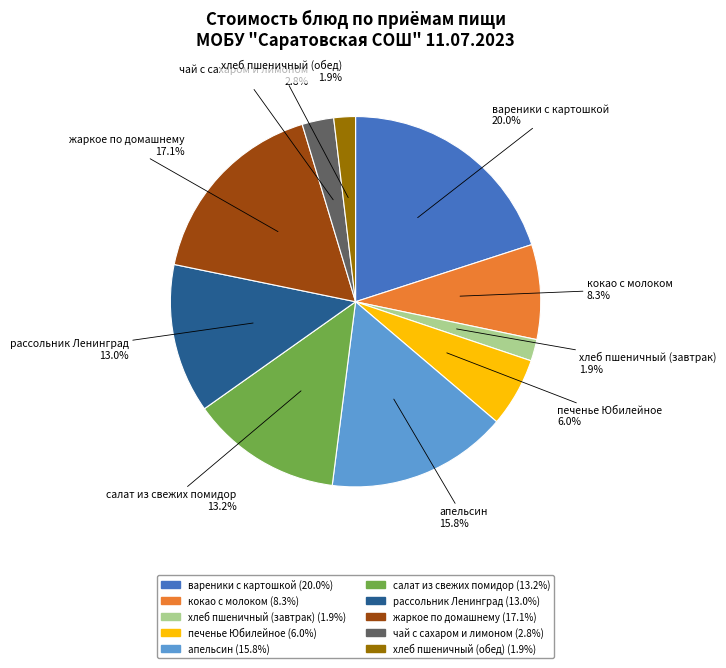

To the nearest percent, what is the average slice percentage?

10%